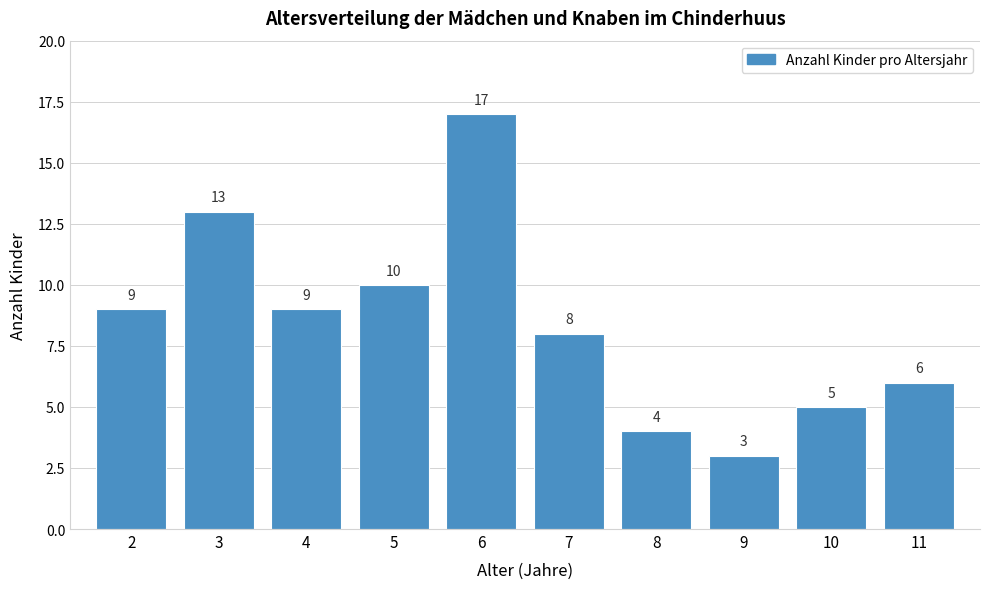

Reading right to left, list all the values displayed in this chart.

11=6	10=5	9=3	8=4	7=8	6=17	5=10	4=9	3=13	2=9